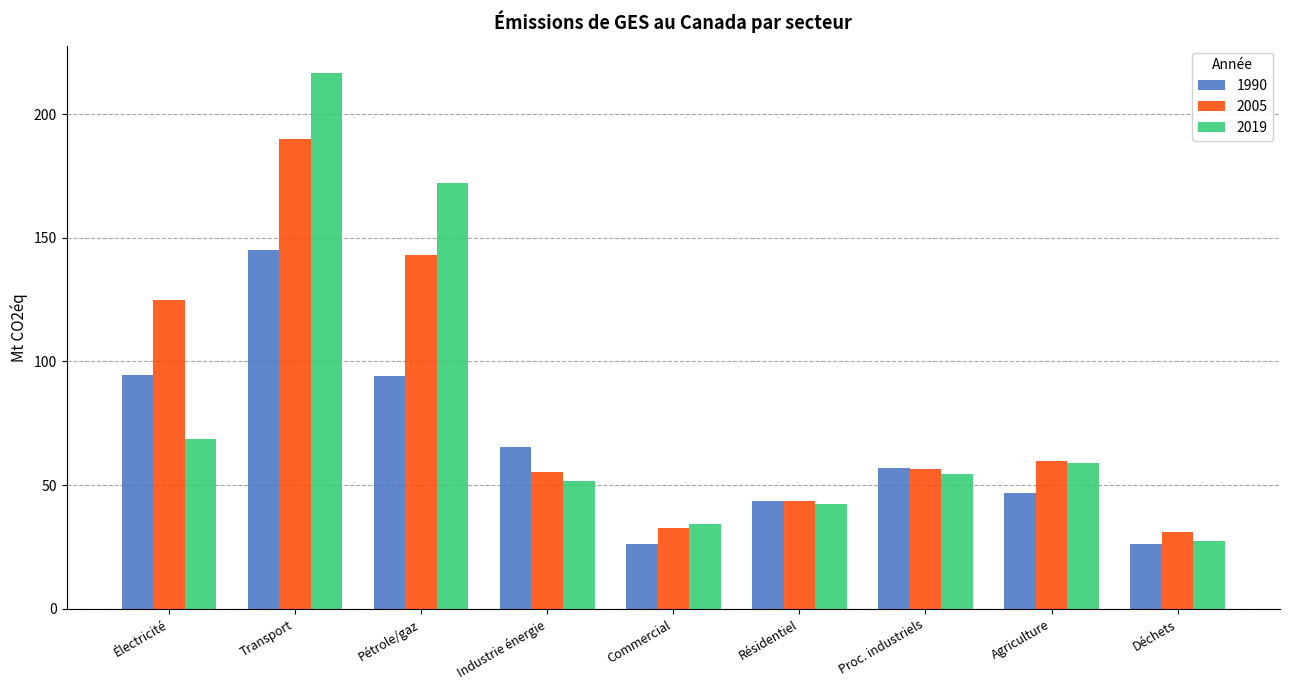

At how many categories does at least one series exceed 42?

7